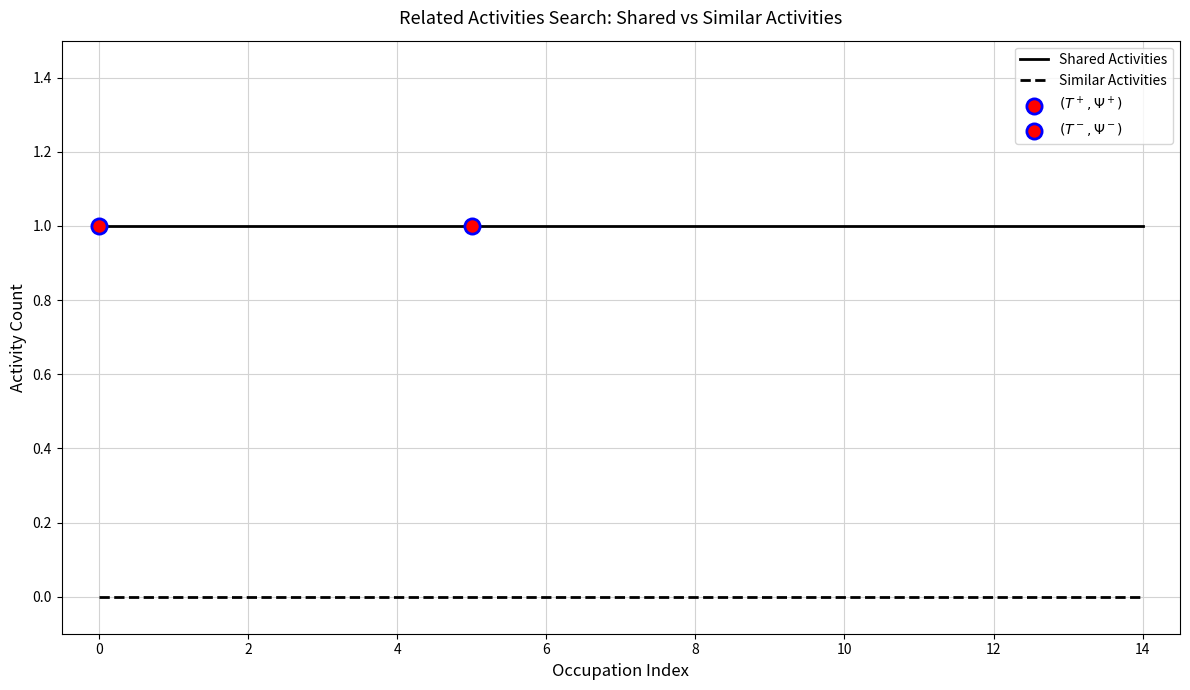

True or false: Shared Activities and Similar Activities cross at least once.

False